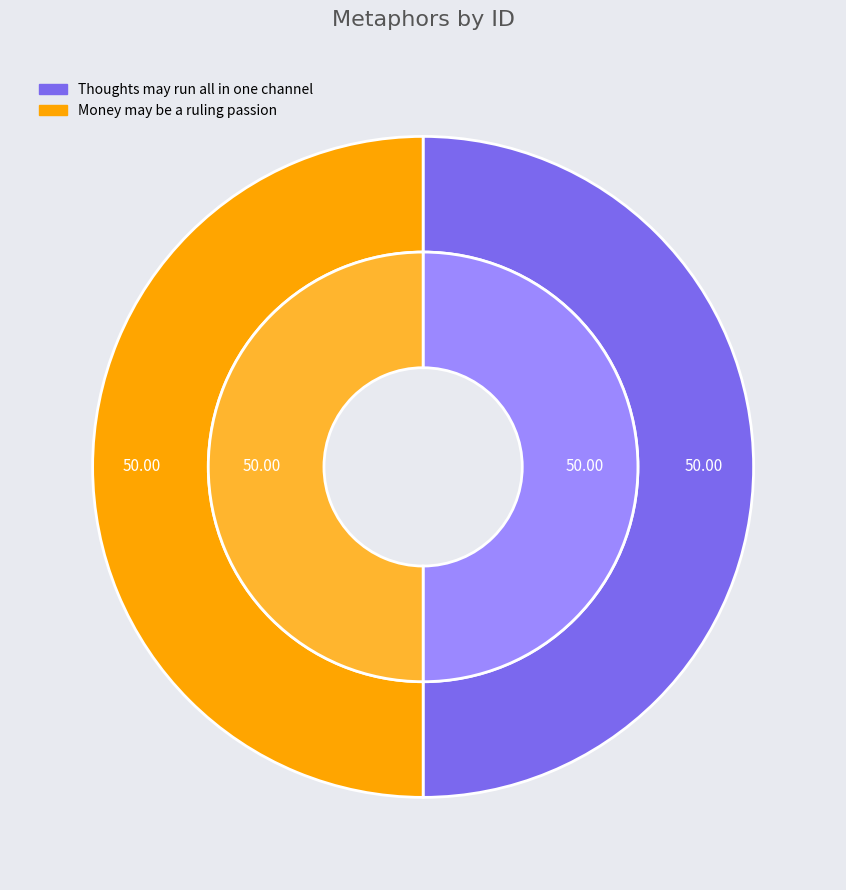

Rank the categories by value from lowest to highest.

Thoughts may run all in one channel, Money may be a ruling passion